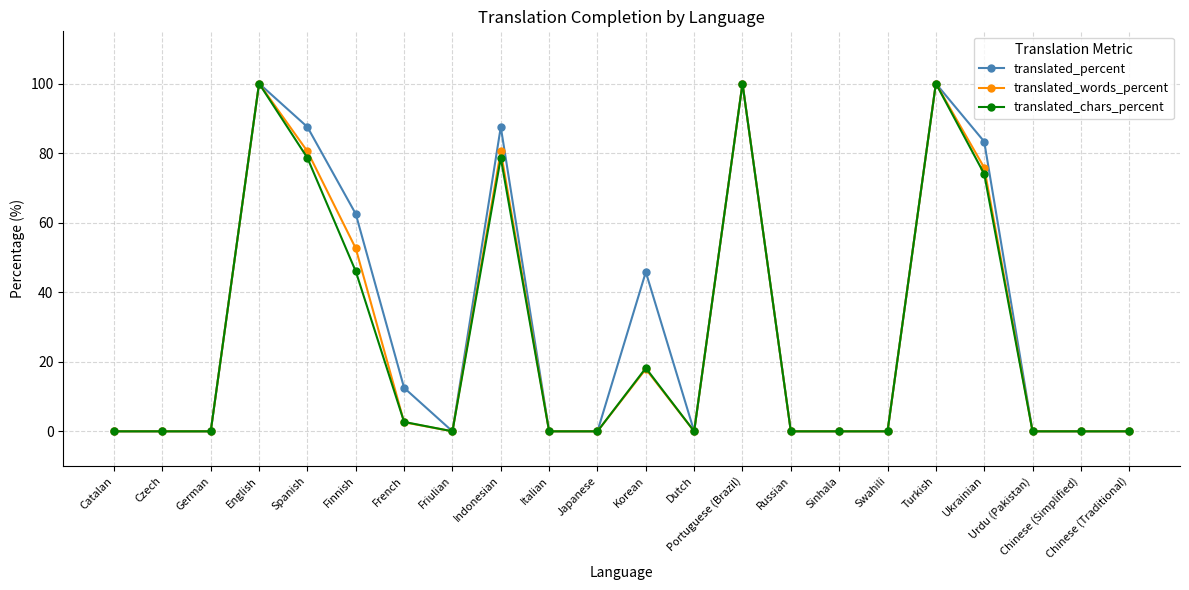

At which label is translated_chars_percent closest to 50?

Finnish